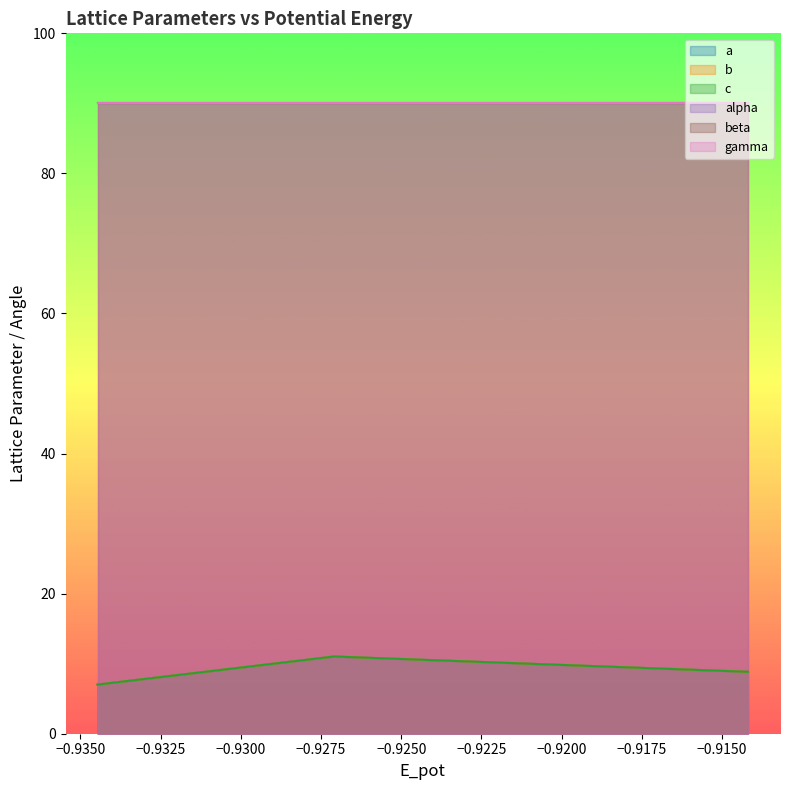

What is the difference between the b values at −0.9325 and −0.9300?

4.0